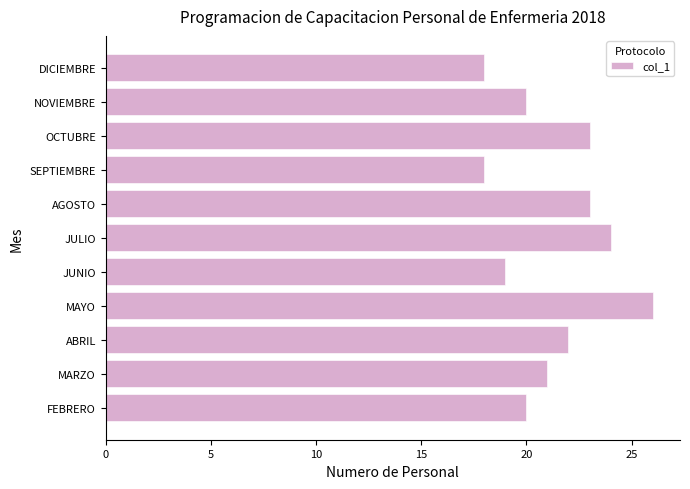

What is the difference between the maximum and second lowest values?

8